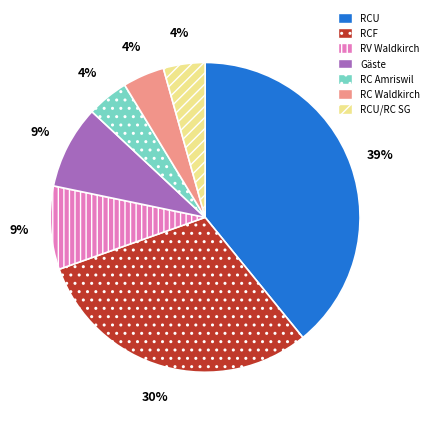

To the nearest percent, what is the difference between the largest and smallest slice percentages?

35%